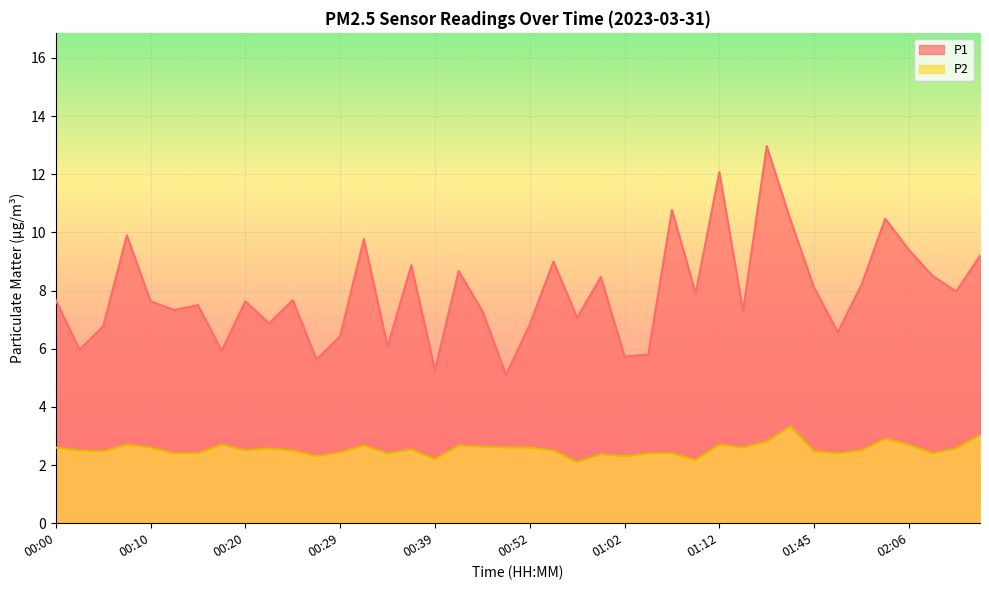

The P2 series shows 2.6 at 00:49. True or false?

True